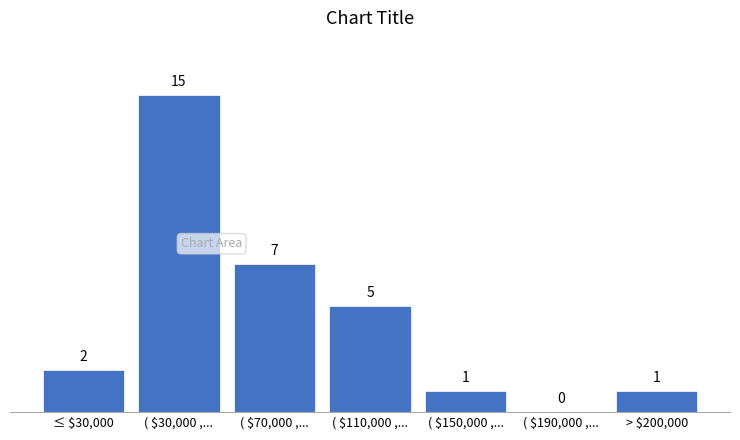

Is it true that the value at > $200,000 is 1?

True